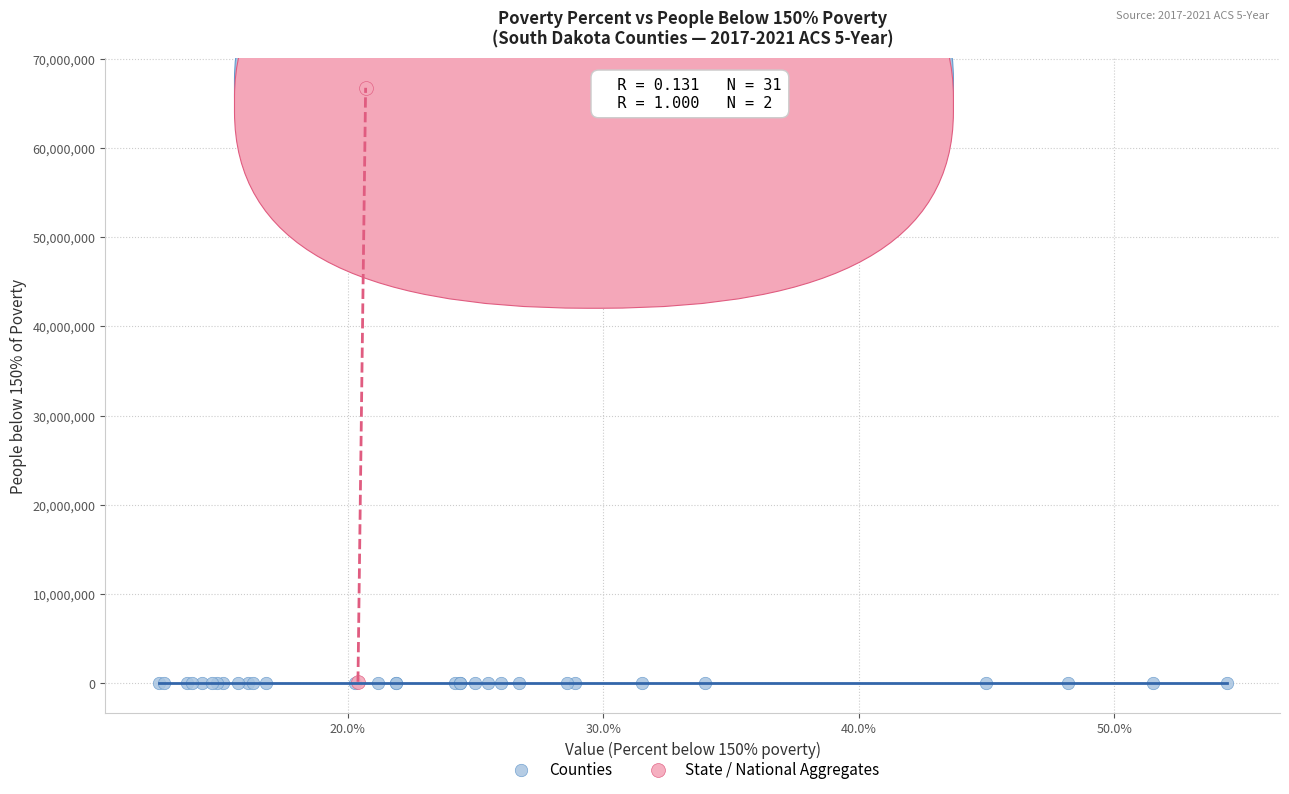

What are all the series names shown in the legend?

Counties, State / National Aggregates